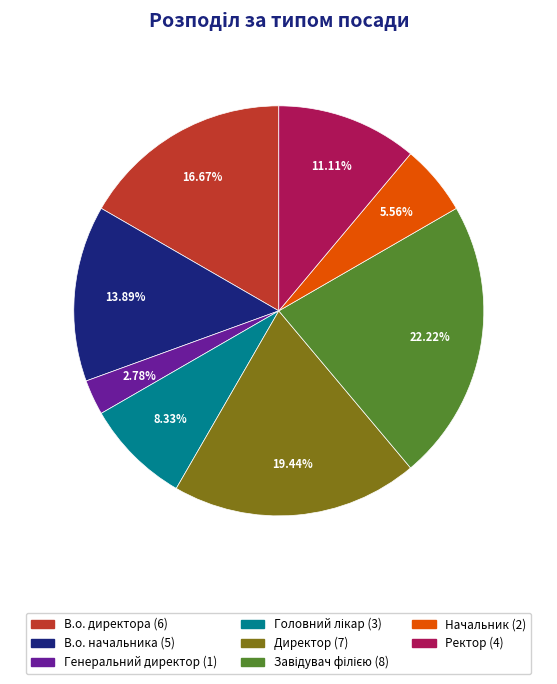

Is the sum of Ректор and Директор greater than half?

No